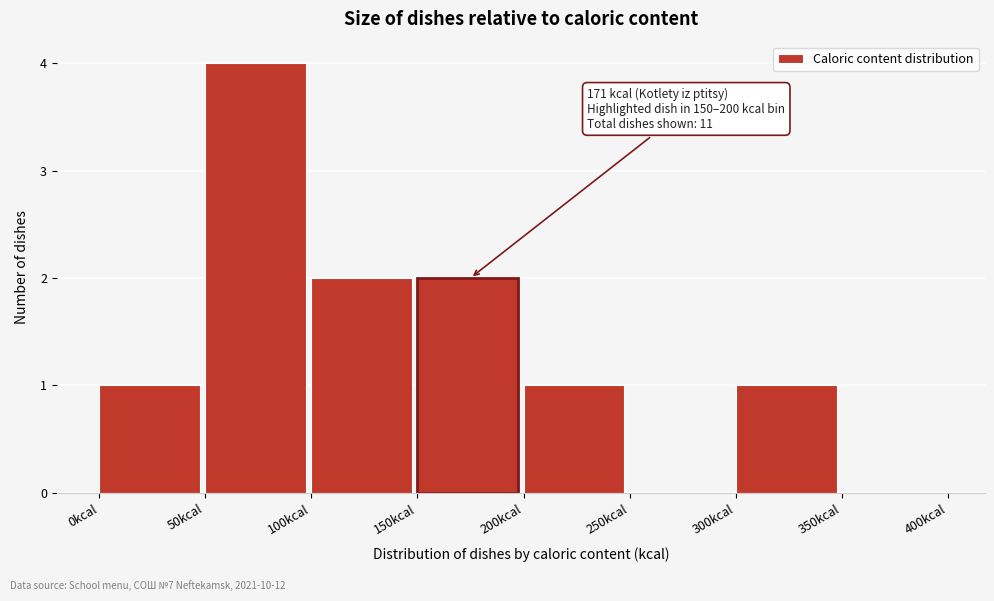

Which range on the x-axis has the tallest bar?

50 to 100